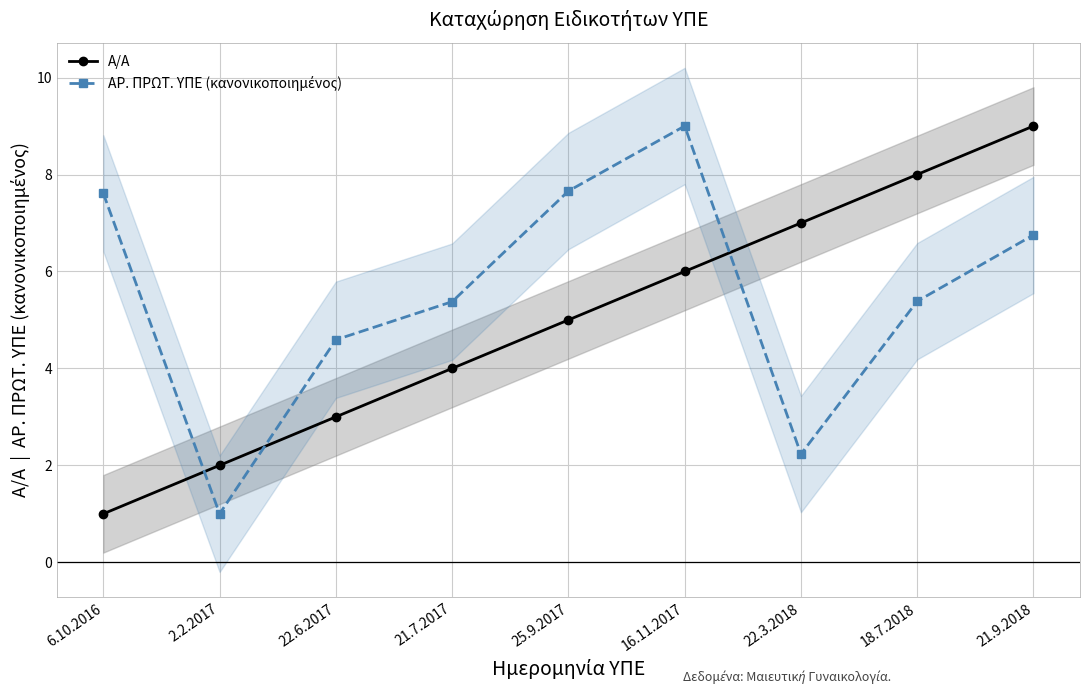

What is the total value across all series at 16.11.2017?

15.0